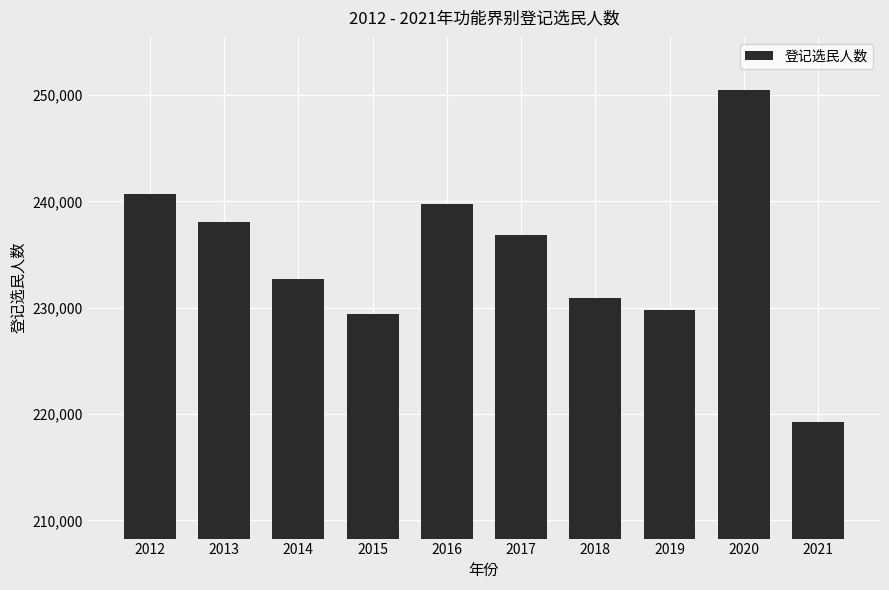

Is it true that the value at 2020 is 250452?

True